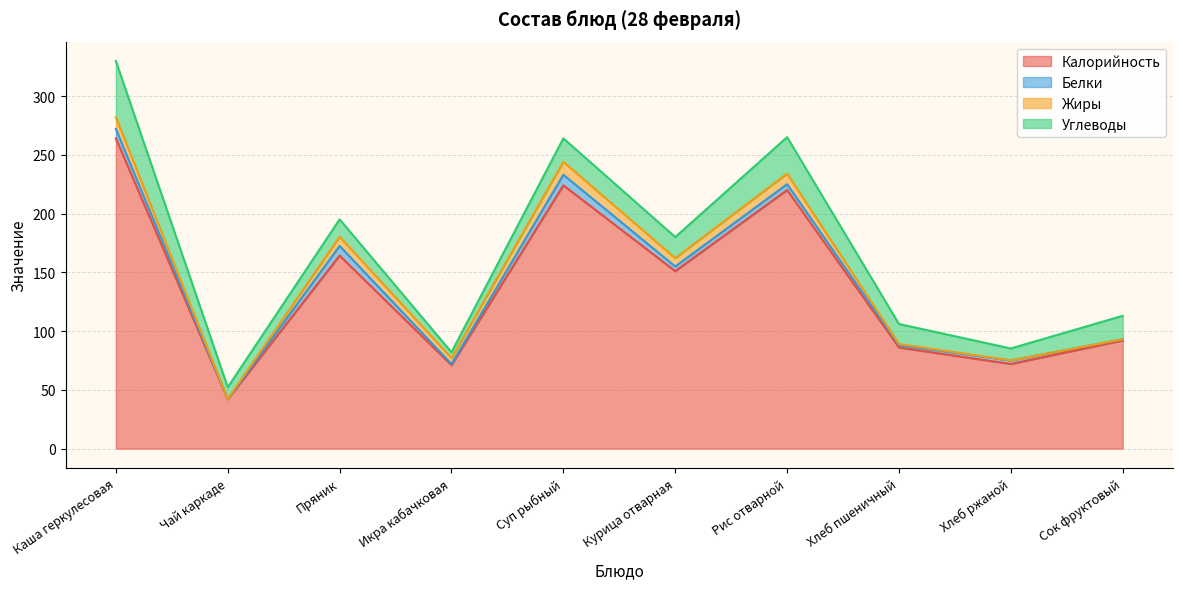

True or false: Углеводы and Белки intersect in this chart.

False